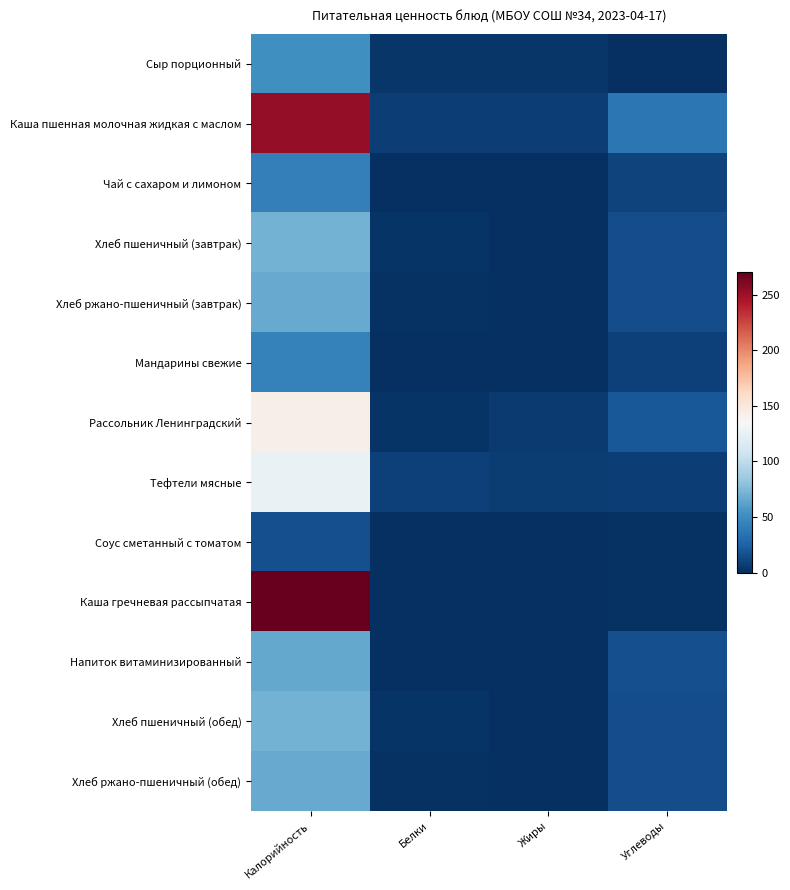

At which category is the sum across all series the highest?

Калорийность